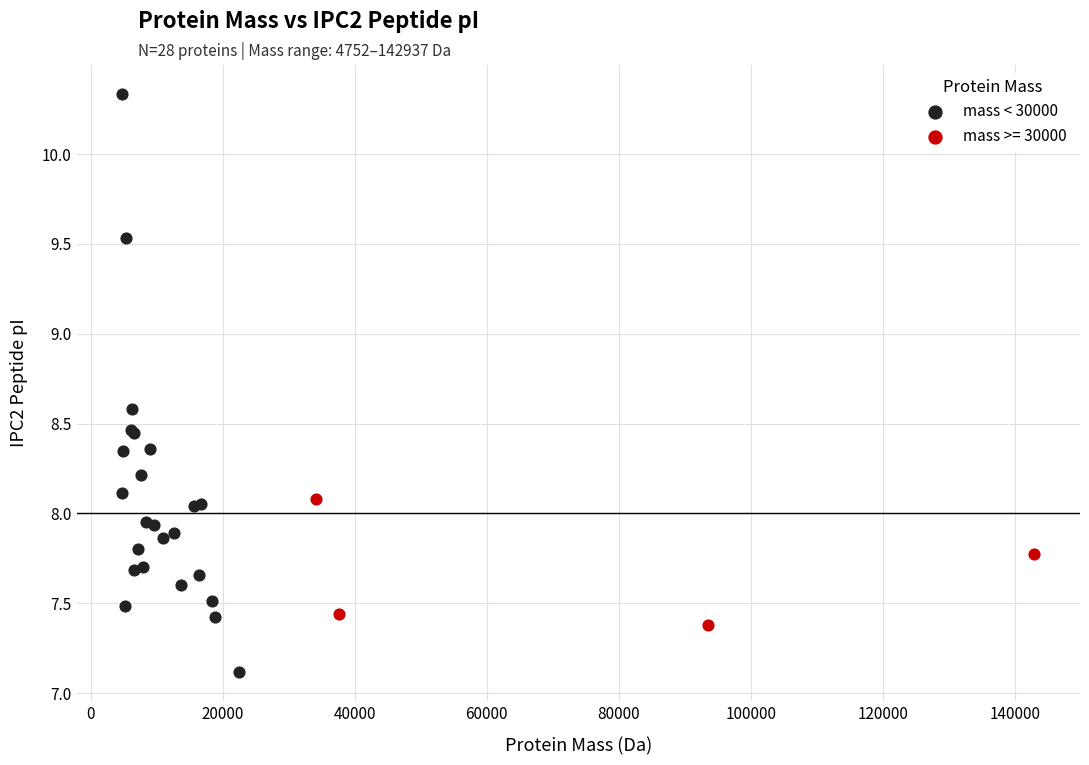

Which series reaches the minimum Y coordinate?

mass < 30000